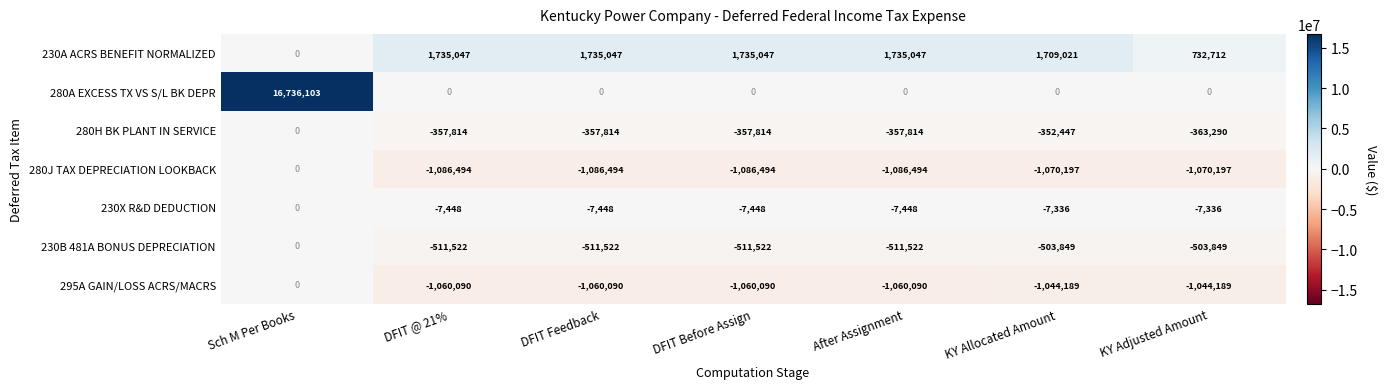

What is the minimum value shown in the chart?

-1086494